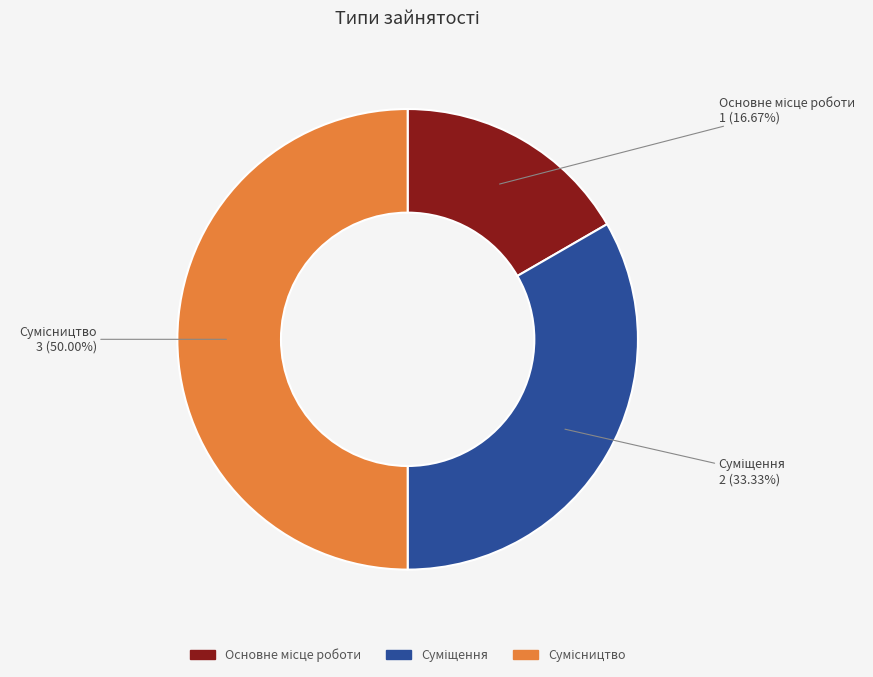

True or false: Суміщення accounts for 33% of the total.

True